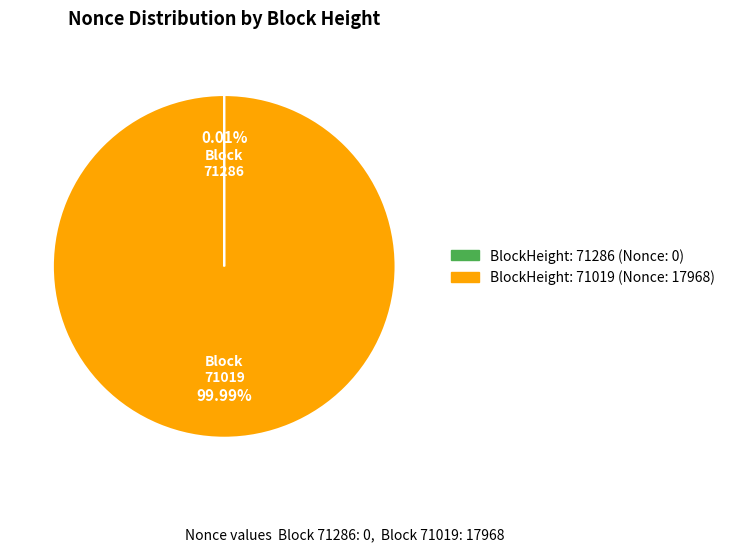

Is there any slice that represents more than half of the pie?

Yes